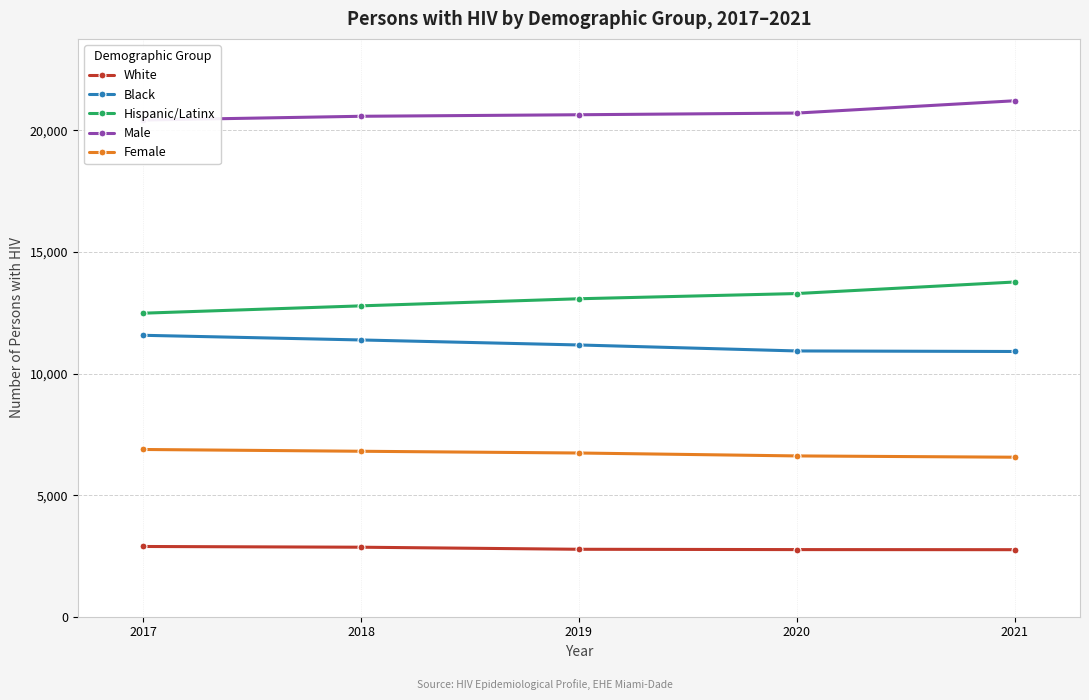

Rank the series by their maximum value, from highest to lowest.

Male, Hispanic/Latinx, Black, Female, White